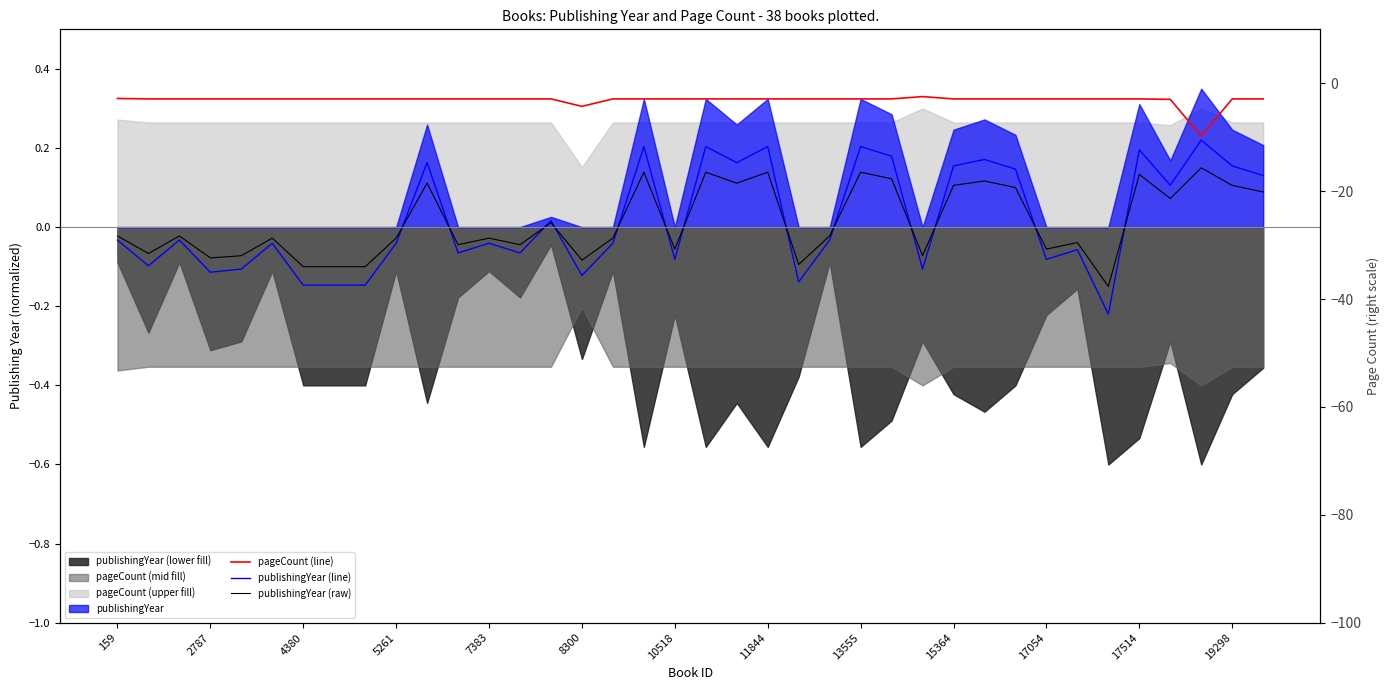

At which category does pageCount (line) reach its first local peak?

26